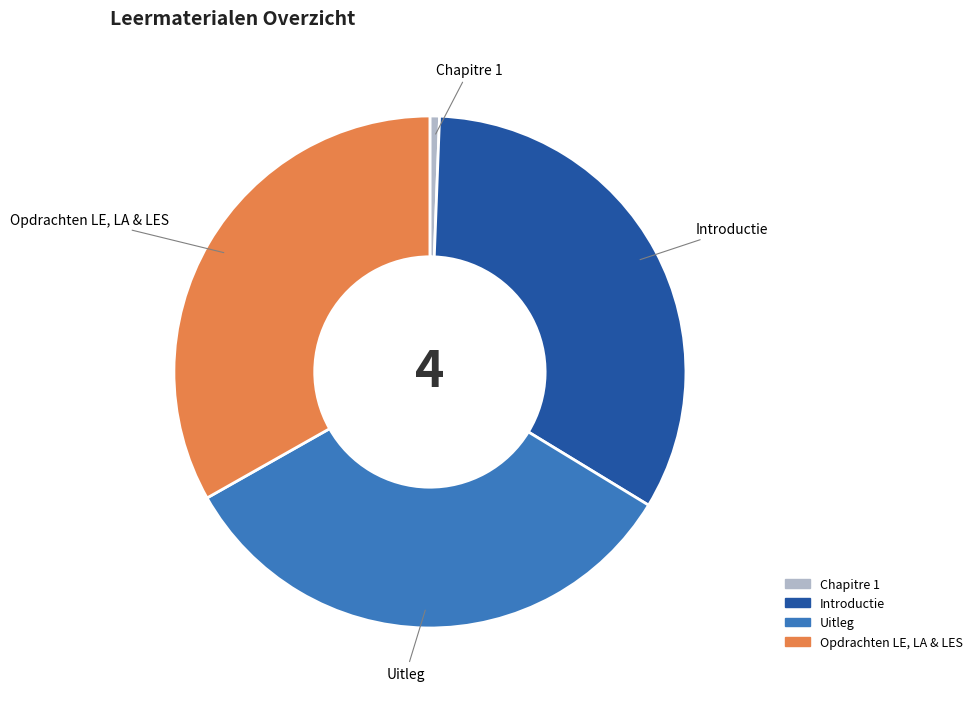

What is the ratio of the value at Uitleg to the value at Introductie?

1.0